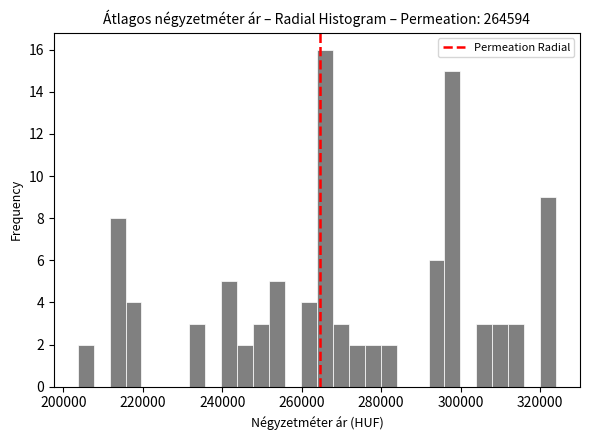

Around what value on the x-axis is the tallest bar? Give the approximate position of its centre, as read against the axis.

266000